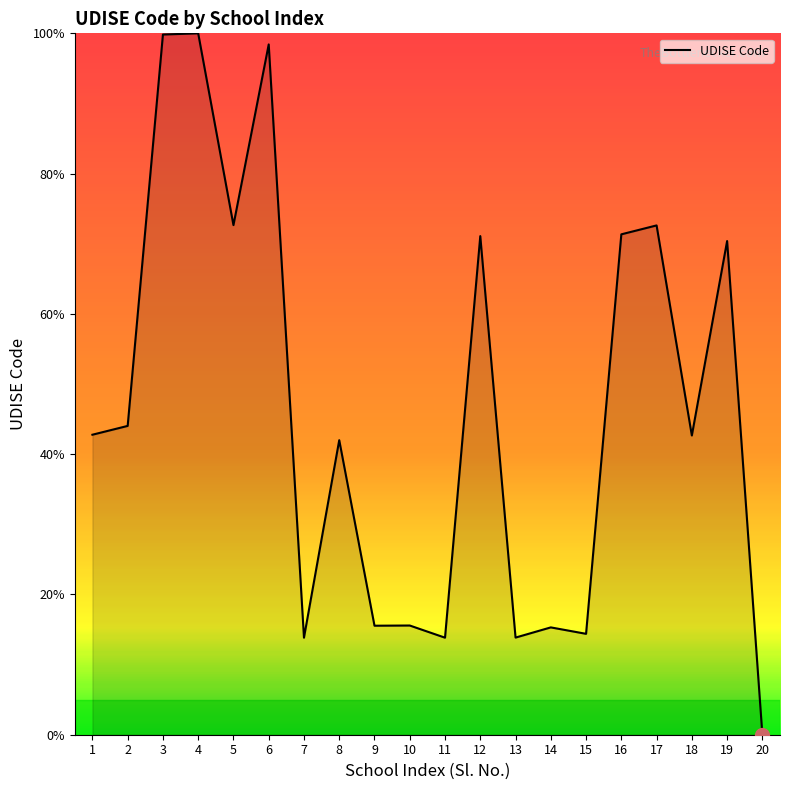

What is the ratio of the value at 10 to the value at 15?

1.1